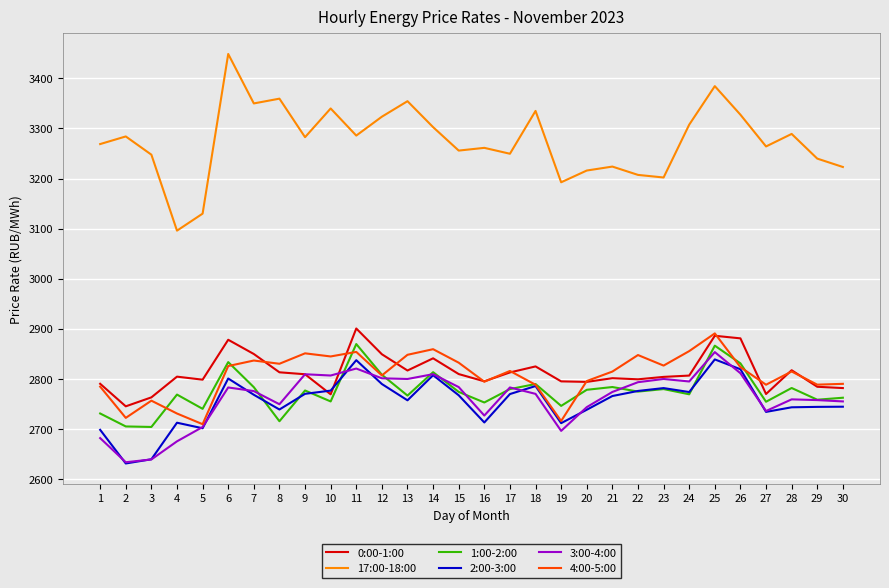

Which series has the largest range (max minus min)?

17:00-18:00